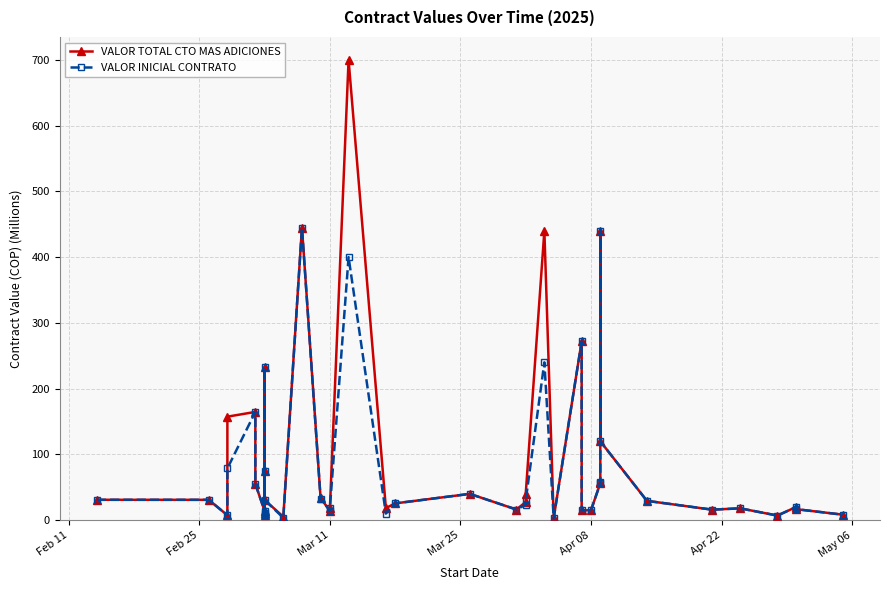

True or false: VALOR INICIAL CONTRATO has more than 0 interior local peaks.

True